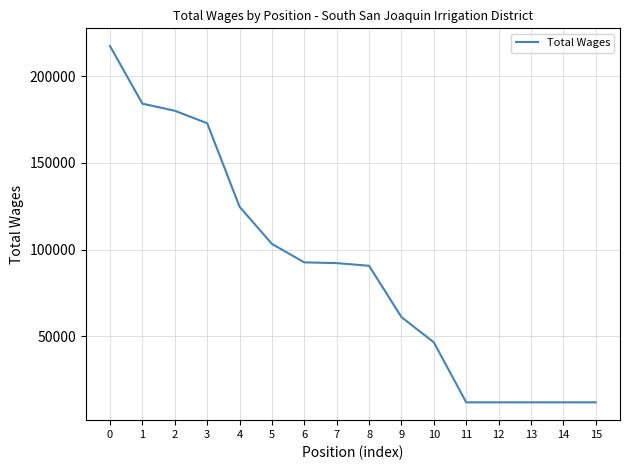

What is the greatest value displayed?

217357